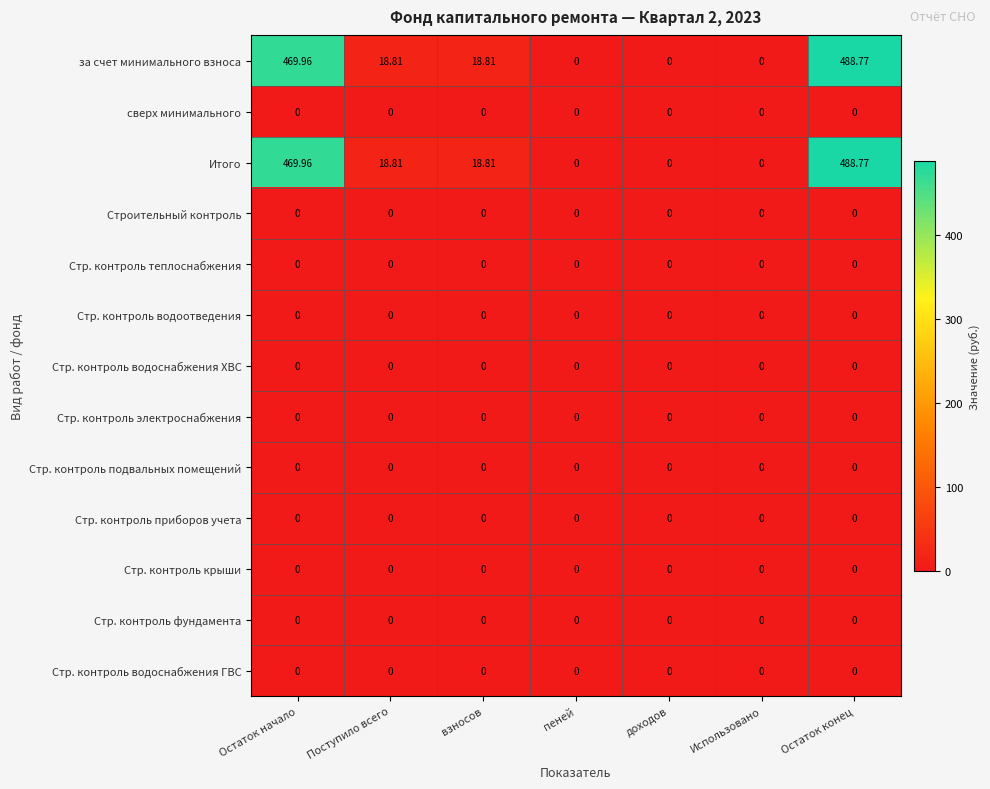

At which category is the sum across all series the highest?

Остаток конец